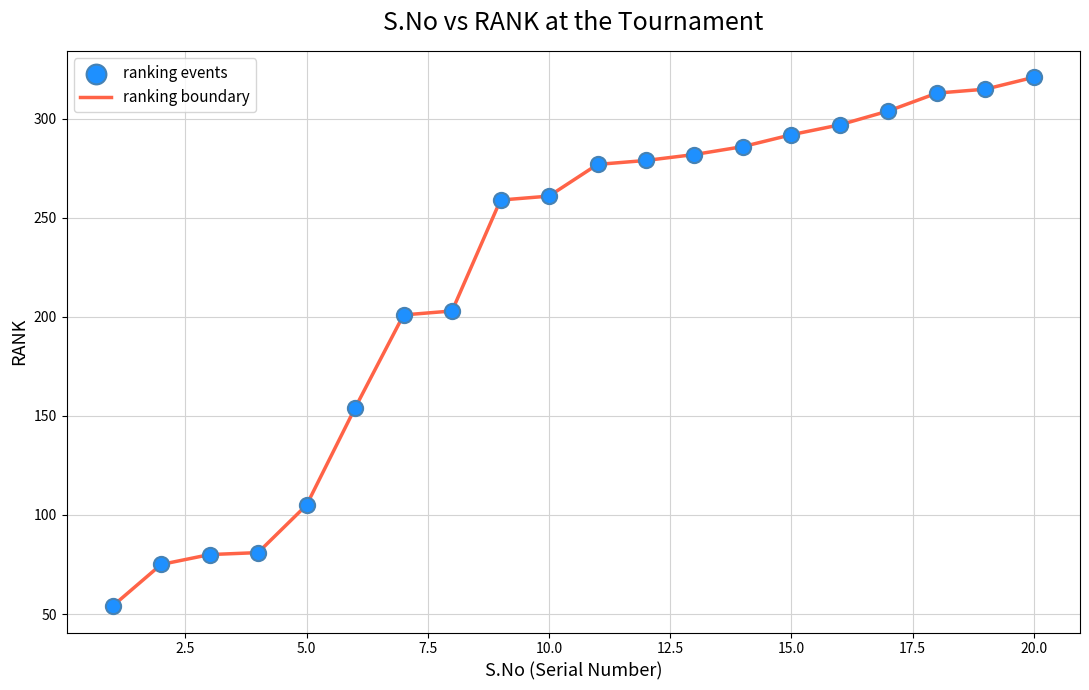

What is the difference between the maximum and minimum values?

267